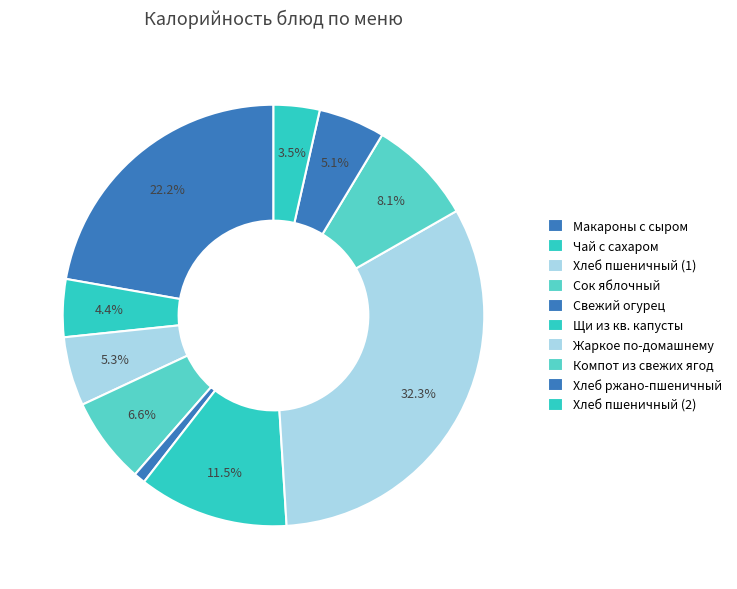

How much of the chart is everything except Хлеб пшеничный (2)?

96.5%